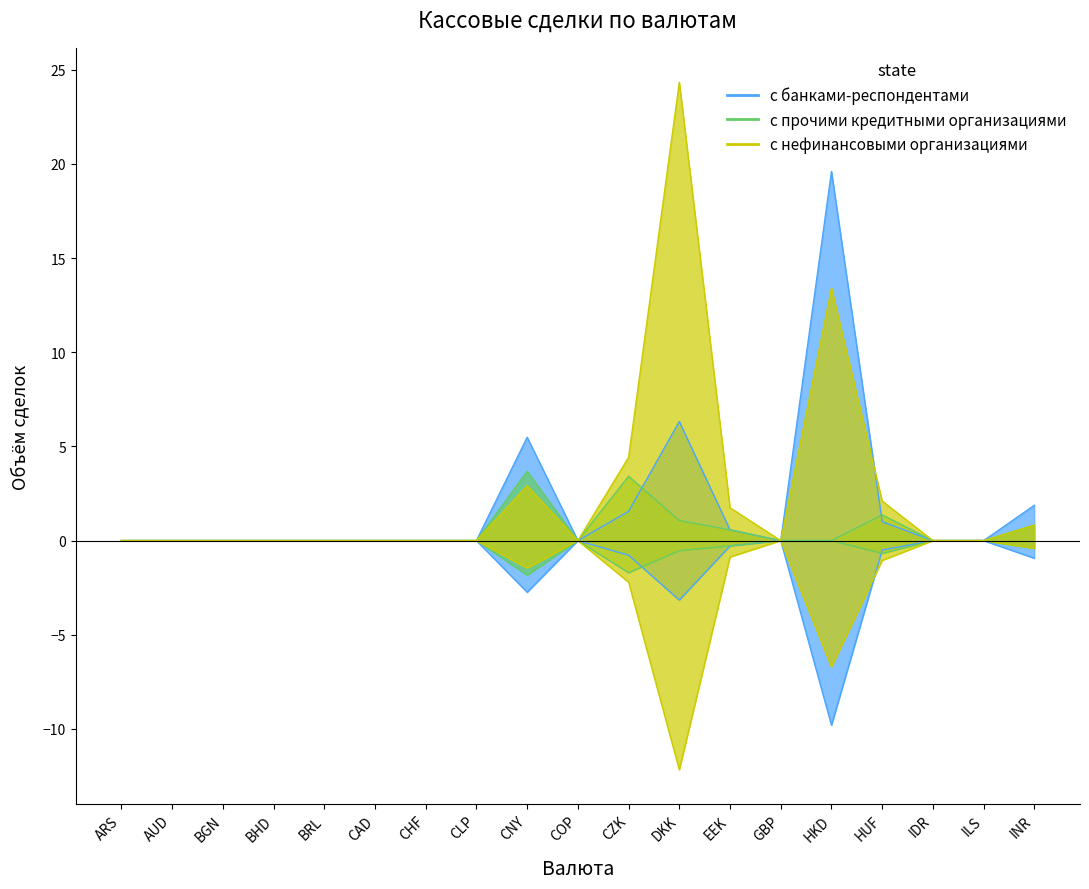

At which label is с нефинансовыми организациями closest to 12?

HKD